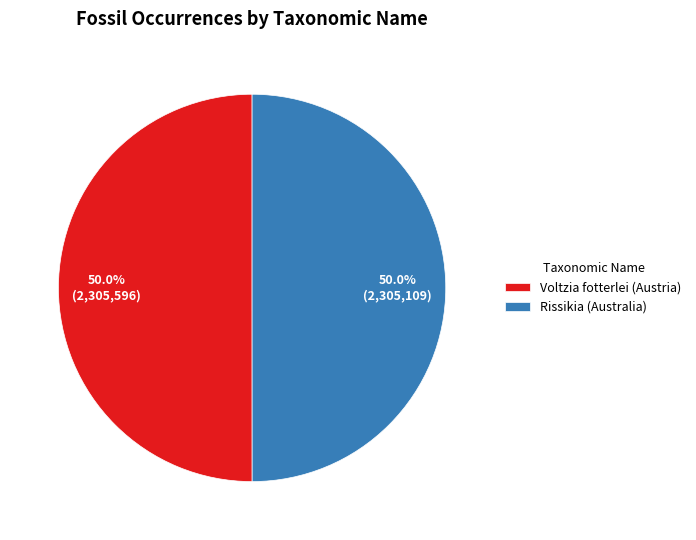

How much of the chart is everything except Voltzia fotterlei (Austria)?

50.0%